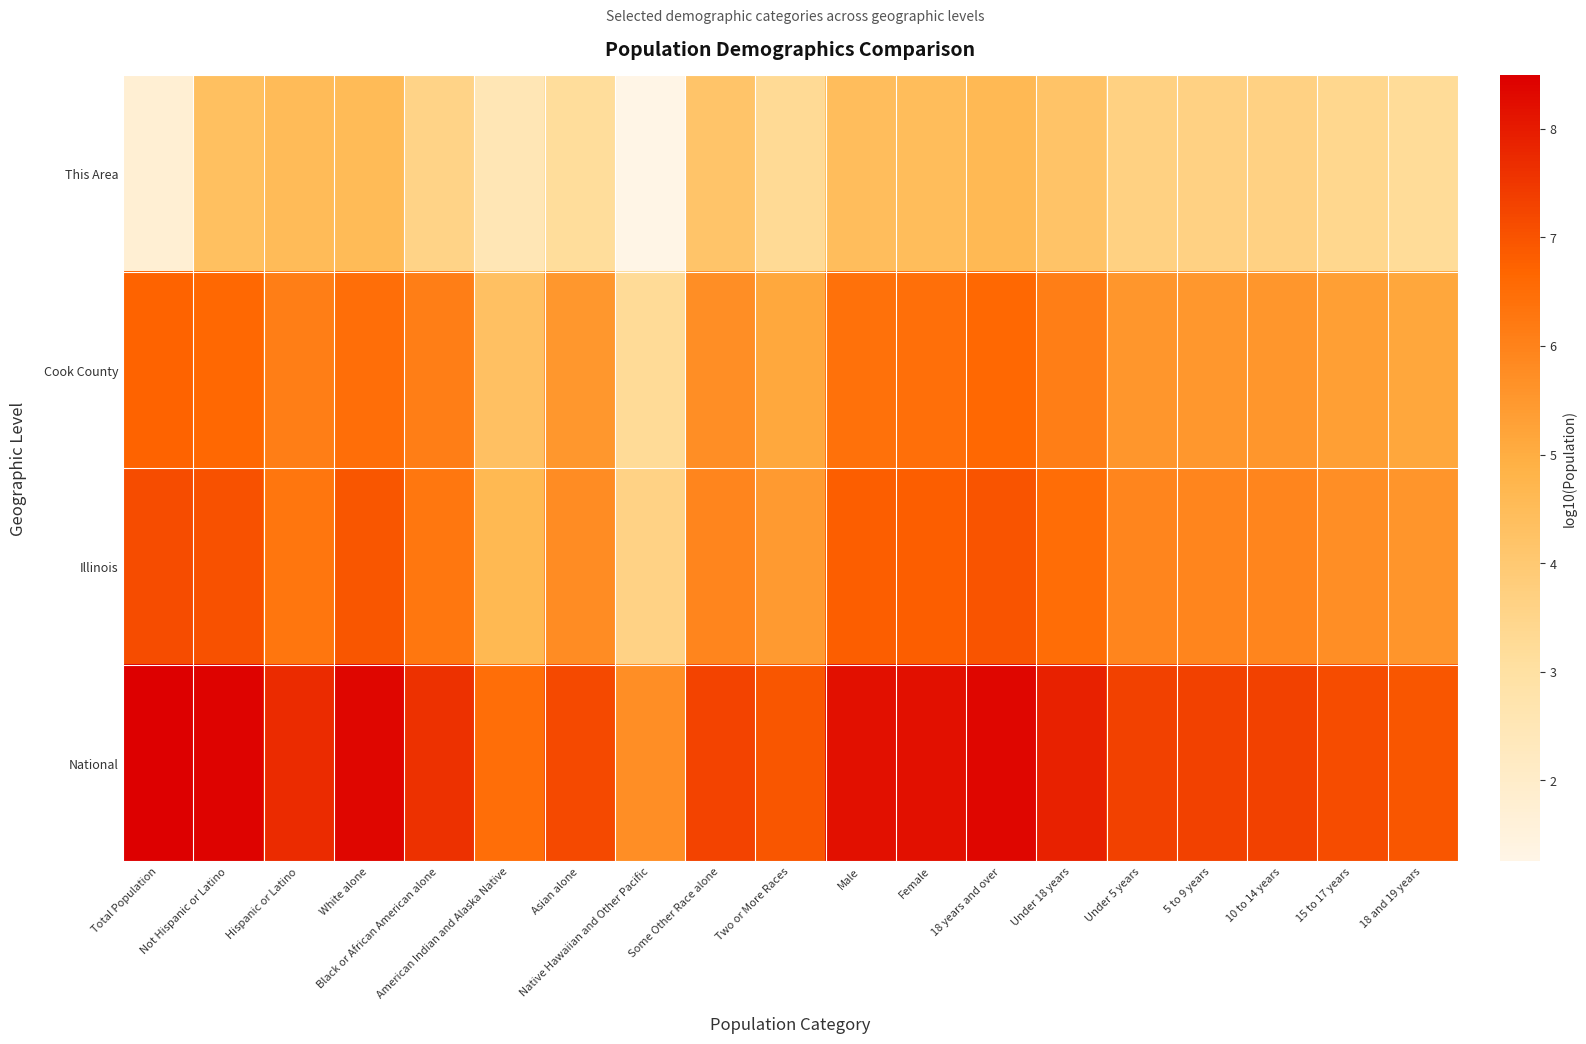

At which category does the chart reach its peak across all series?

Total Population